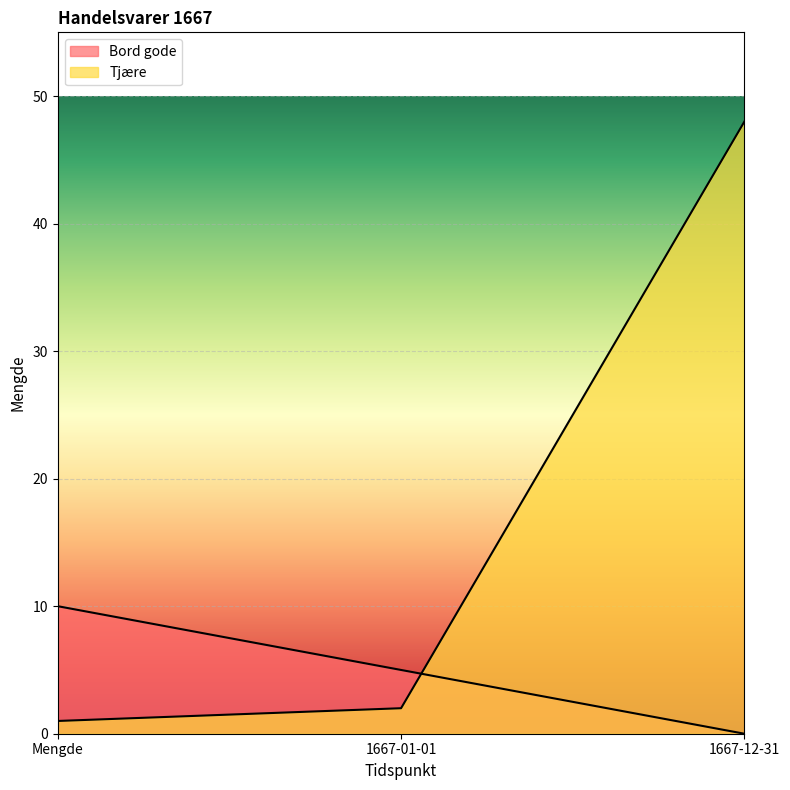

List the series in order of their overall mean, lowest first.

Bord gode, Tjære